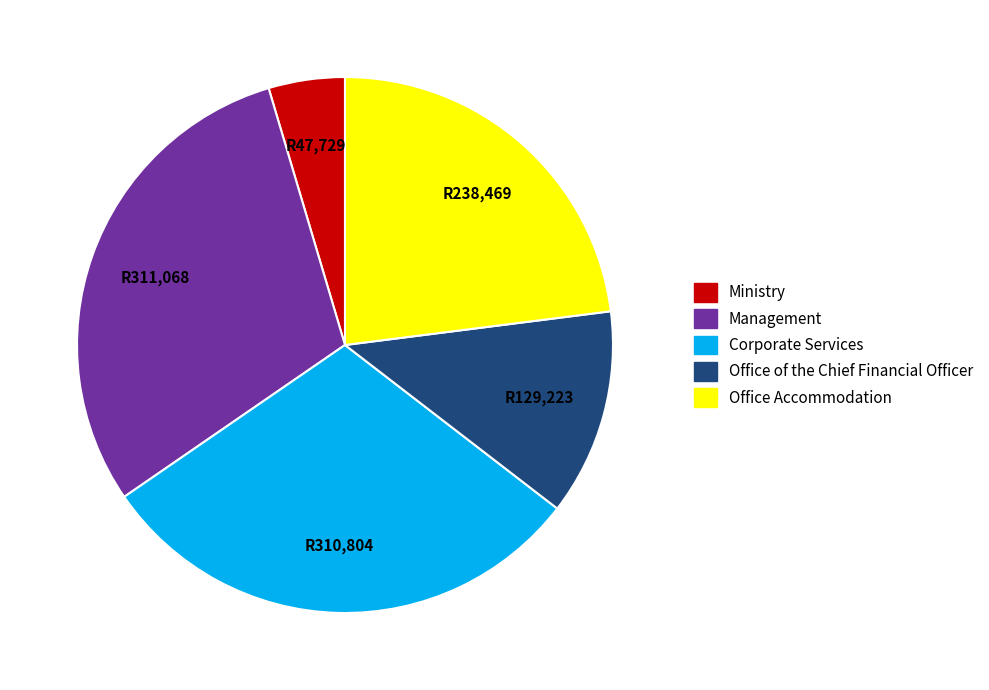

Is there any slice that represents more than half of the pie?

No